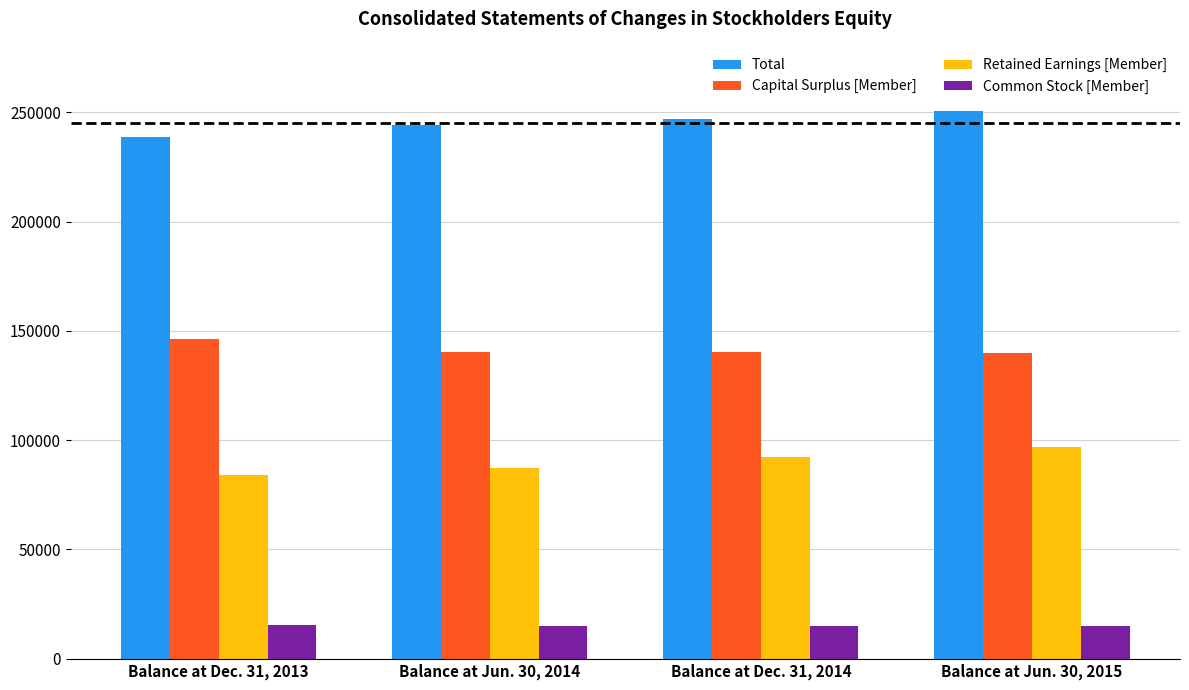

How many categories are shown in the chart?

4